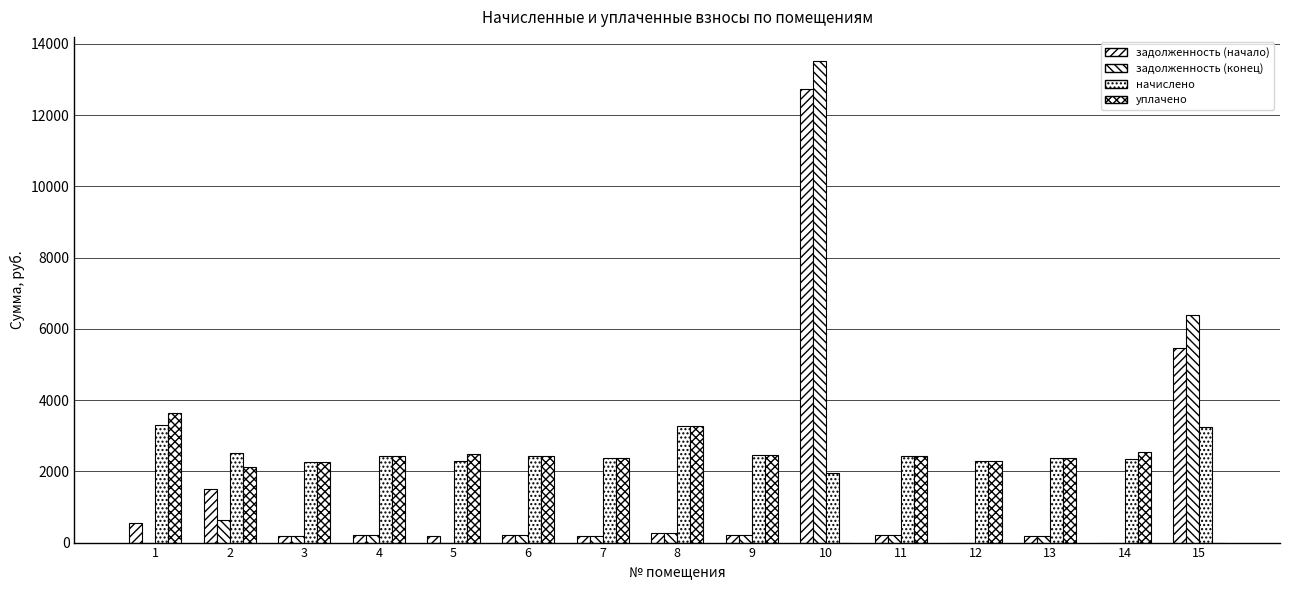

Which series has the widest spread of values?

задолженность (конец)